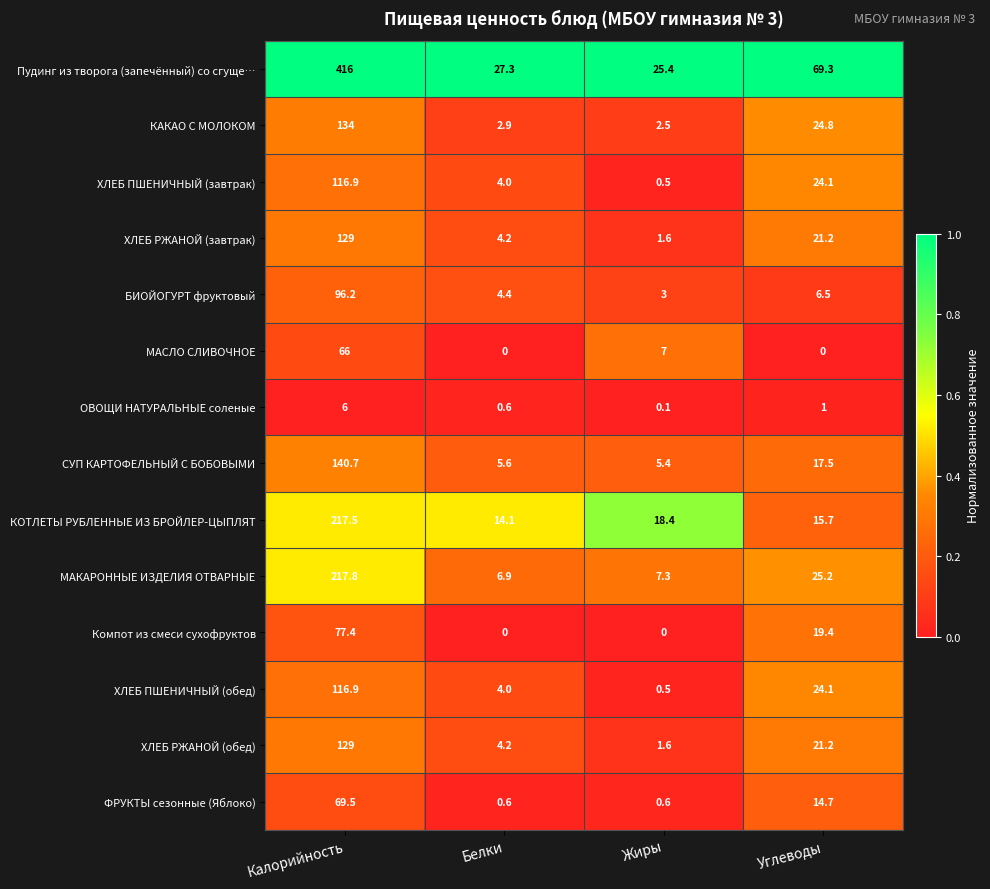

What is the difference between the maximum and minimum values in the ХЛЕБ РЖАНОЙ (завтрак) series?

127.4